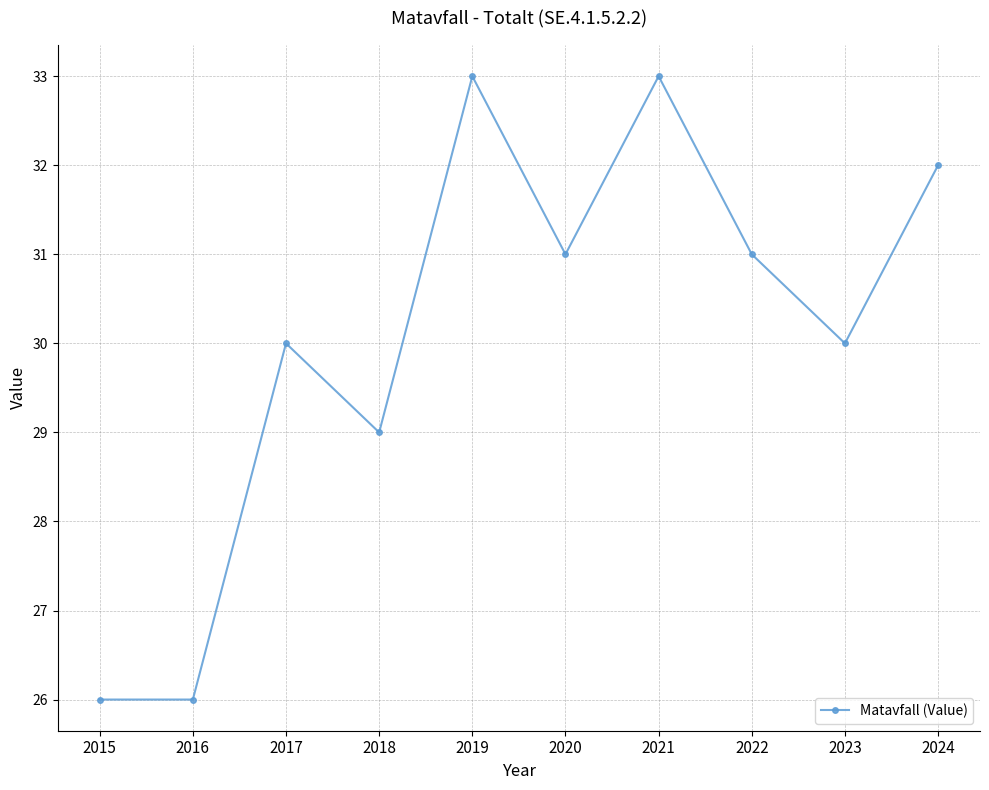

What is the value of the 10th point from the left?

32